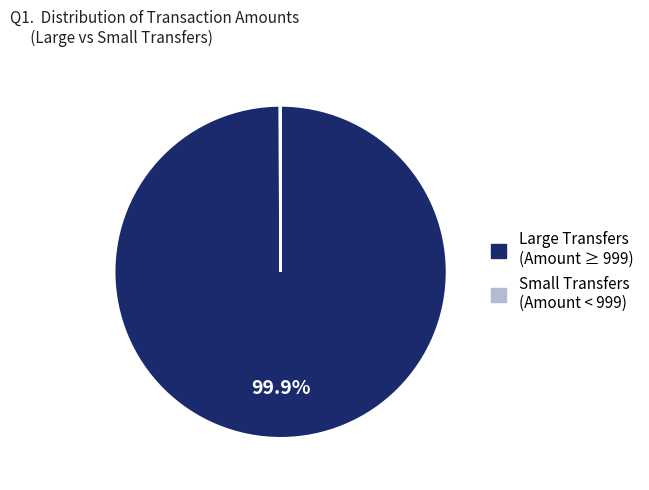

Is there a majority slice in this chart?

Yes